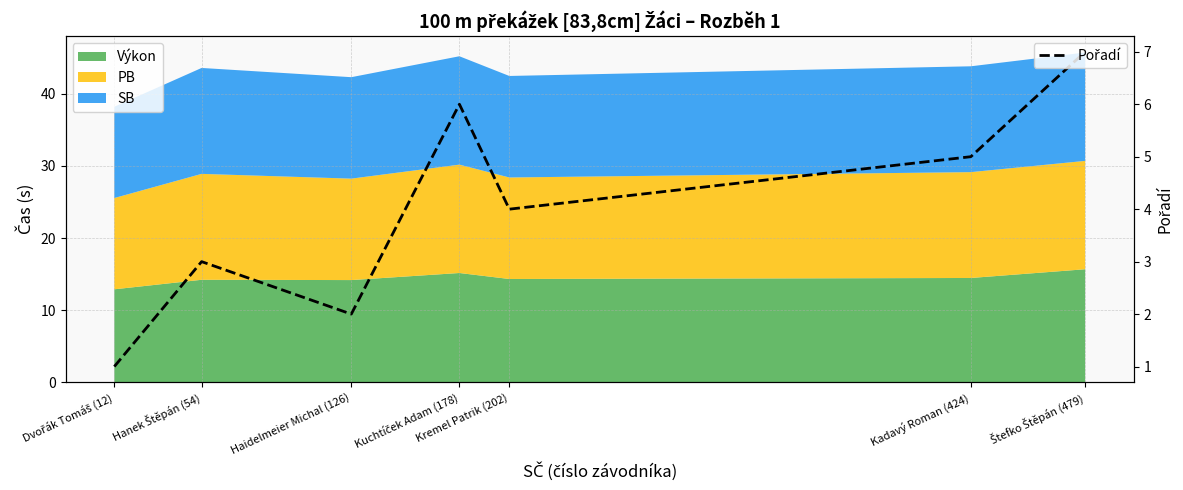

The chart shows a value of 8 at Kadavý Roman (424). True or false?

False